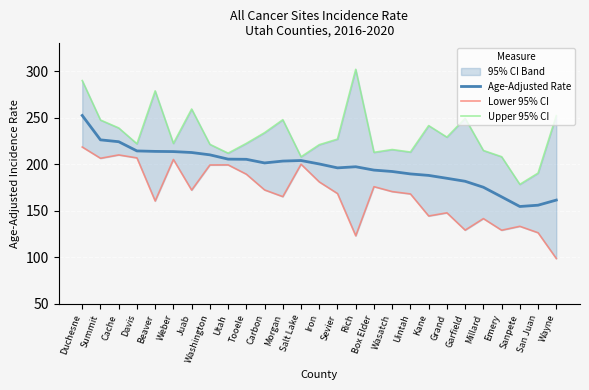

What is the label of the 17th point from the left?

Box Elder